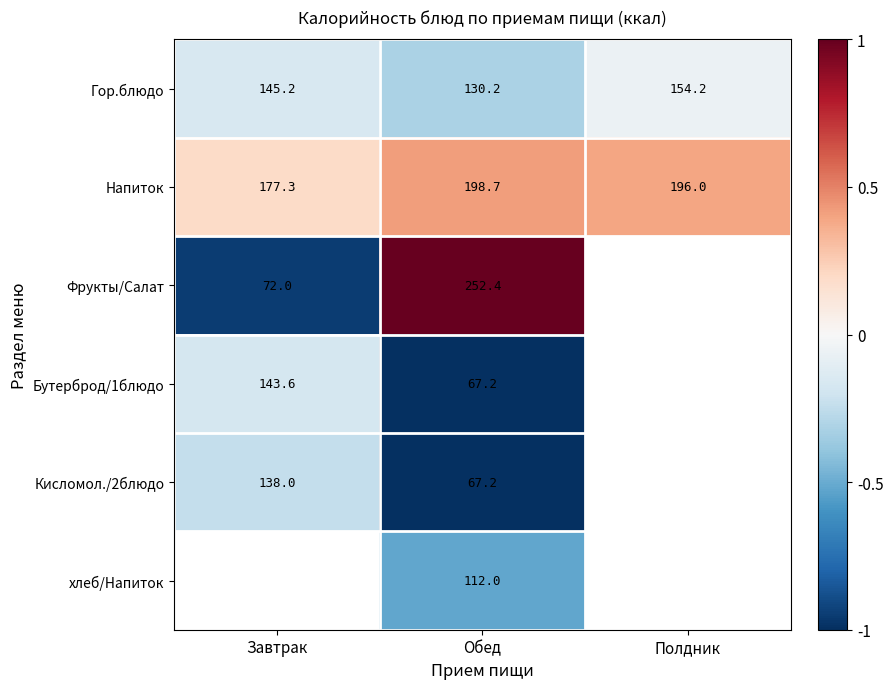

Rank the categories by Гор.блюдо value from highest to lowest.

Полдник, Завтрак, Обед